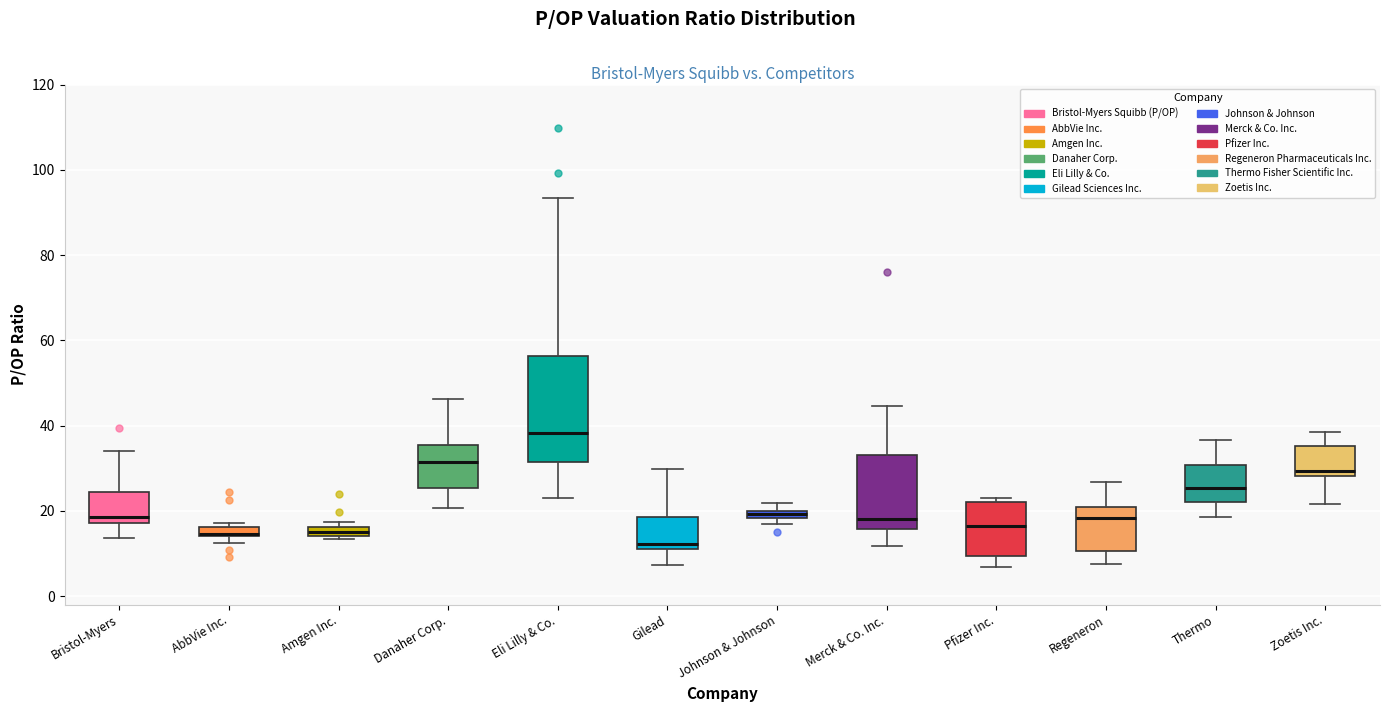

Comparing the boxes themselves (not the whiskers), which one is the tallest?

Eli Lilly & Co.